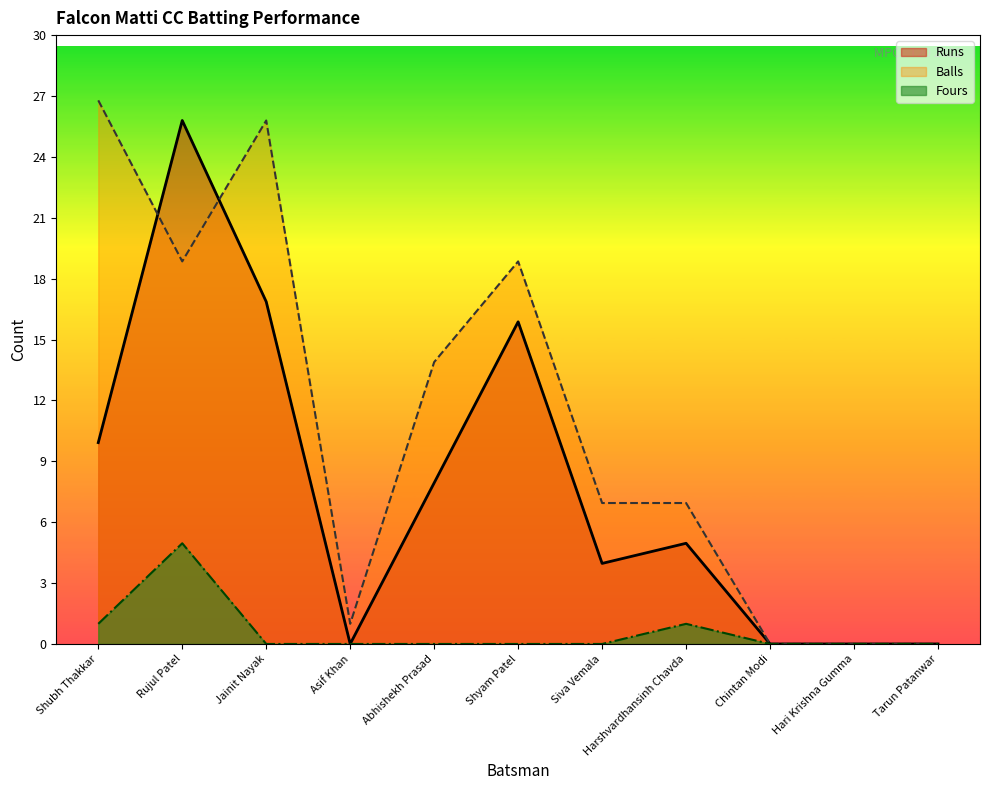

At which label is Balls closest to 13?

Abhishekh Prasad